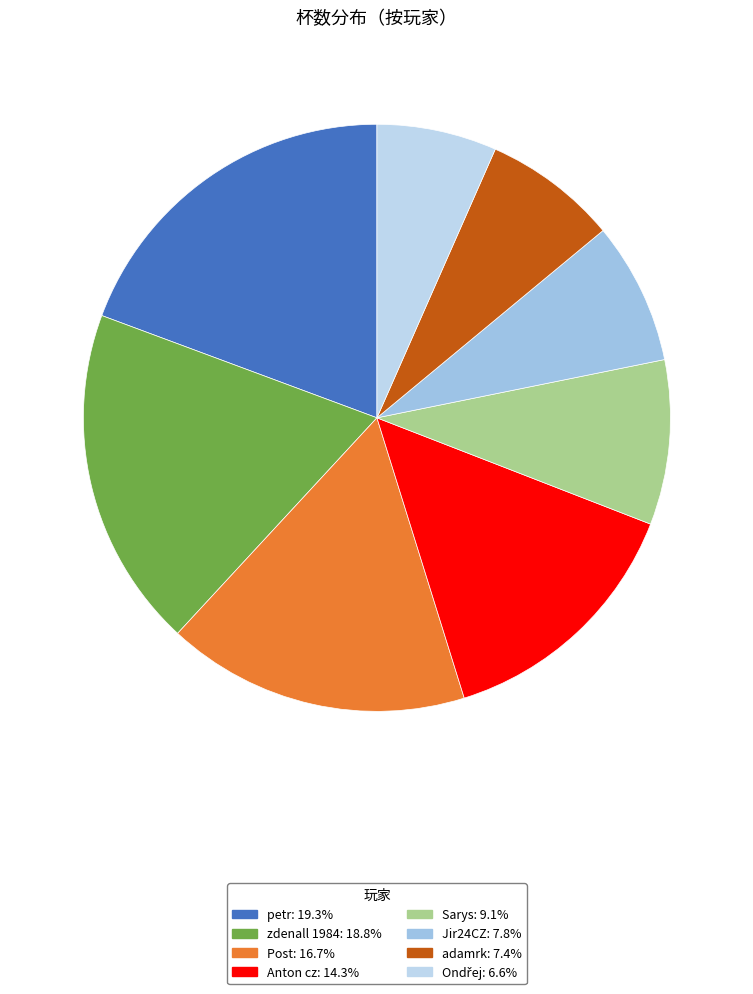

What is the change in value from Sarys to Ondřej?

-891